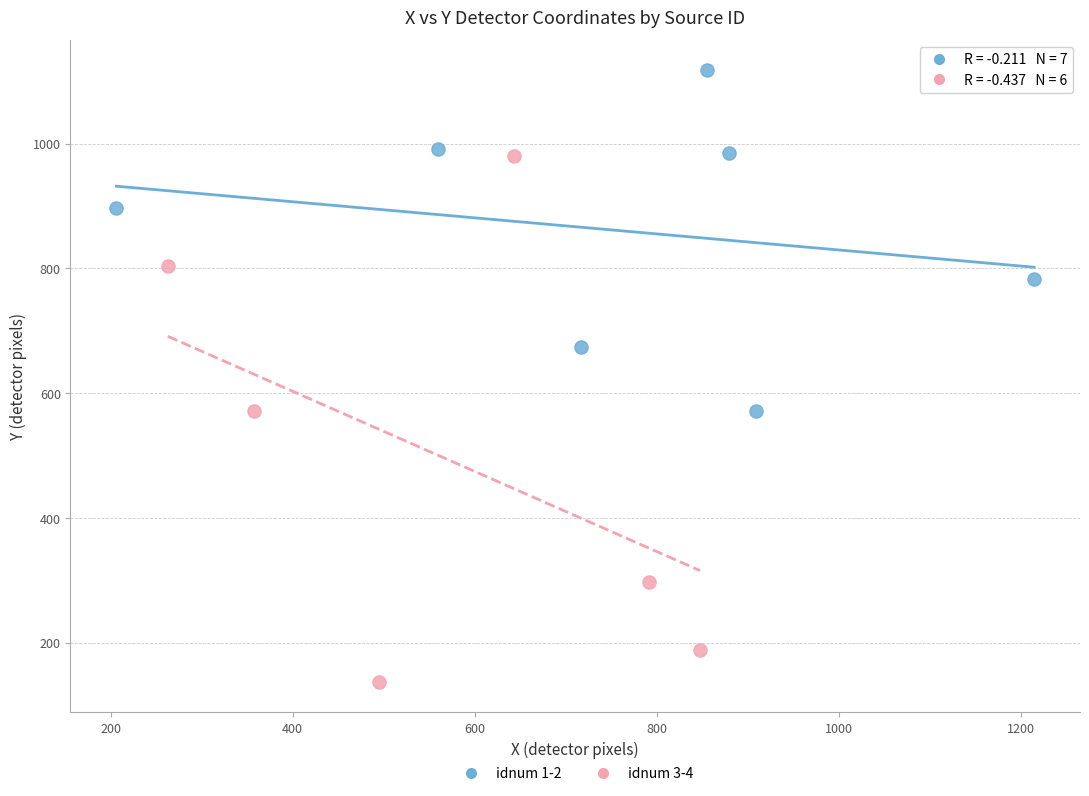

Which series contains the lowest Y value?

idnum 3-4